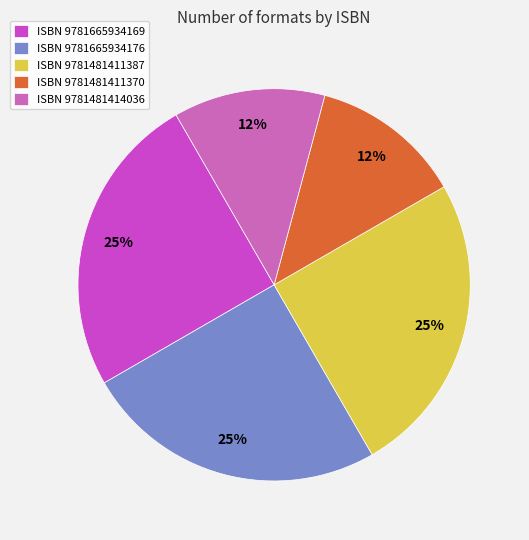

Count the number of slices in the pie.

5